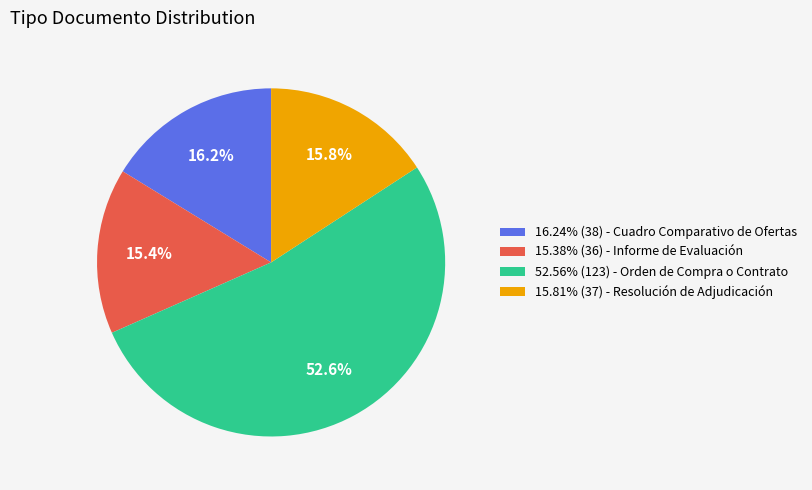

How many slices are in this pie chart?

4